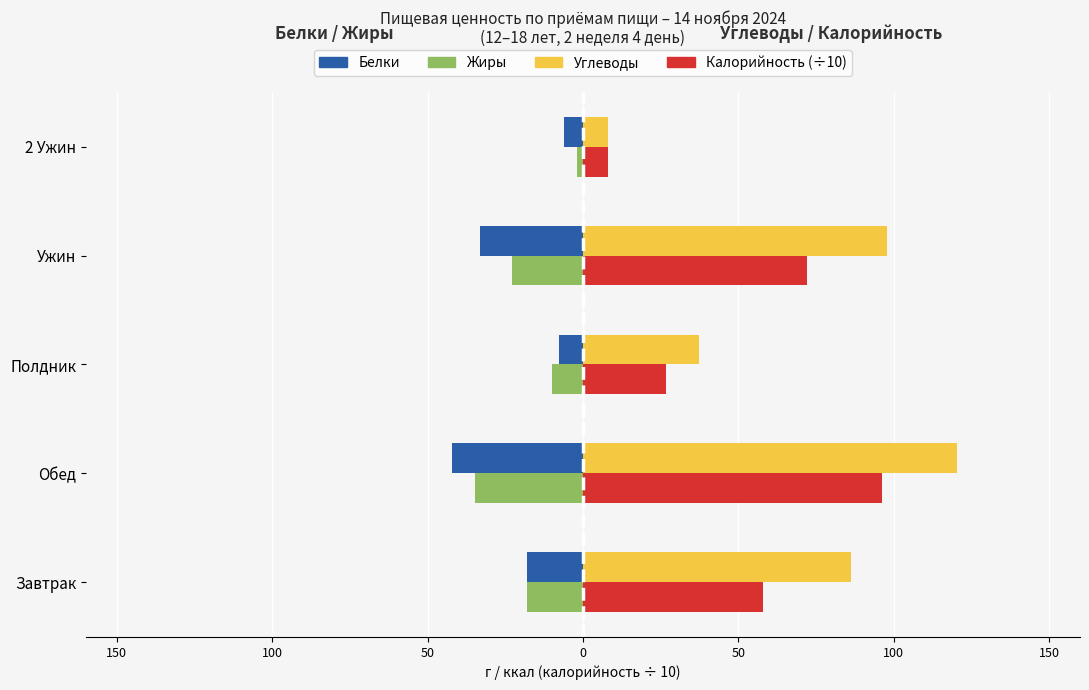

Reading right to left, transcribe all the data shown in this chart.

Белки: -6.0	-33.0	-7.7	-42.3	-18.1
Жиры: -2.0	-22.8	-9.8	-34.7	-17.8
Углеводы: 8.0	97.8	37.5	120.3	86.3
Калорийность (÷10): 8.0	72.0	26.6	96.3	58.0